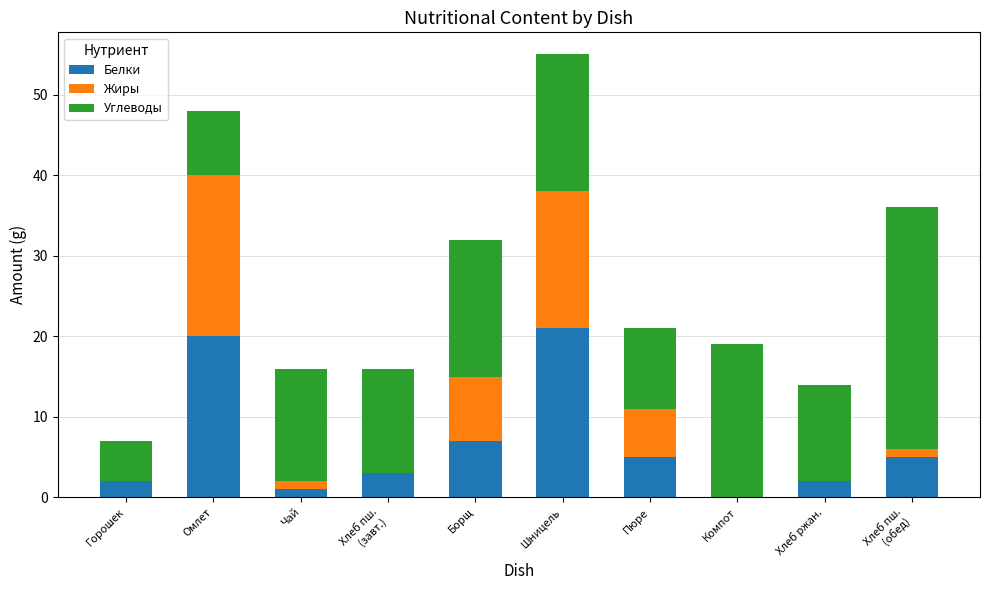

What is the total value across all series at Борщ?

32